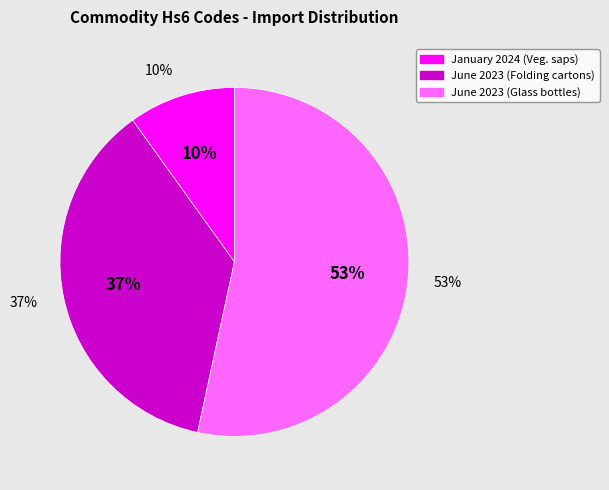

What is the ratio of the value at January 2024 (Import - Vegetable saps) to the value at June 2023 (Import - Glass bottles)?

0.2